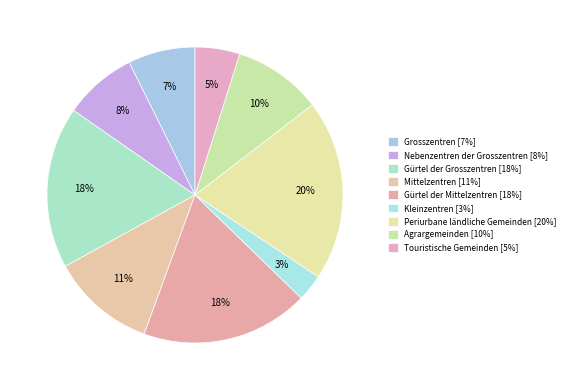

Rank the categories by value from highest to lowest.

Periurbane ländliche Gemeinden, Gürtel der Mittelzentren, Gürtel der Grosszentren, Mittelzentren, Agrargemeinden, Nebenzentren der Grosszentren, Grosszentren, Touristische Gemeinden, Kleinzentren